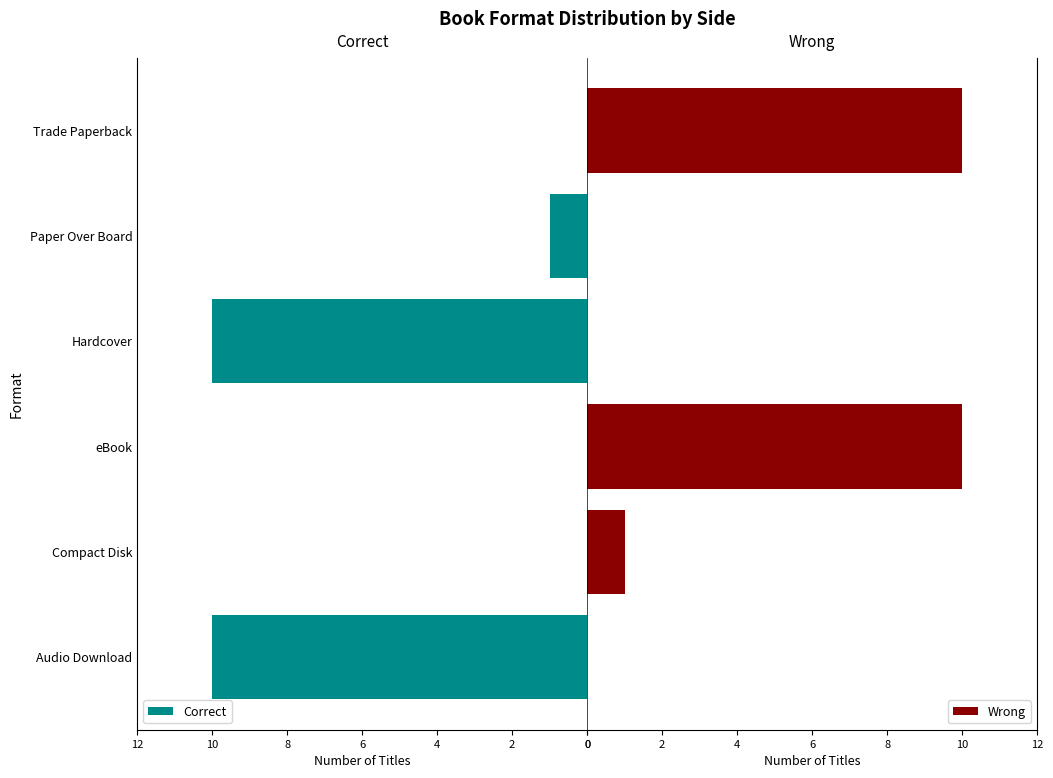

What is the sum of all Wrong values?

21